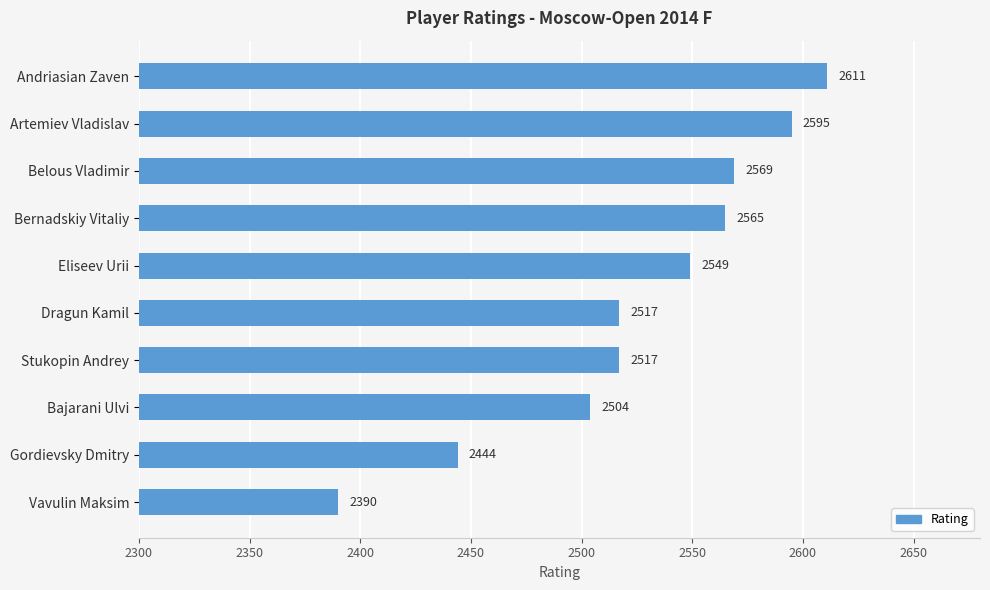

Approximately how many times larger is the value at Stukopin Andrey compared to Bajarani Ulvi?

1.0